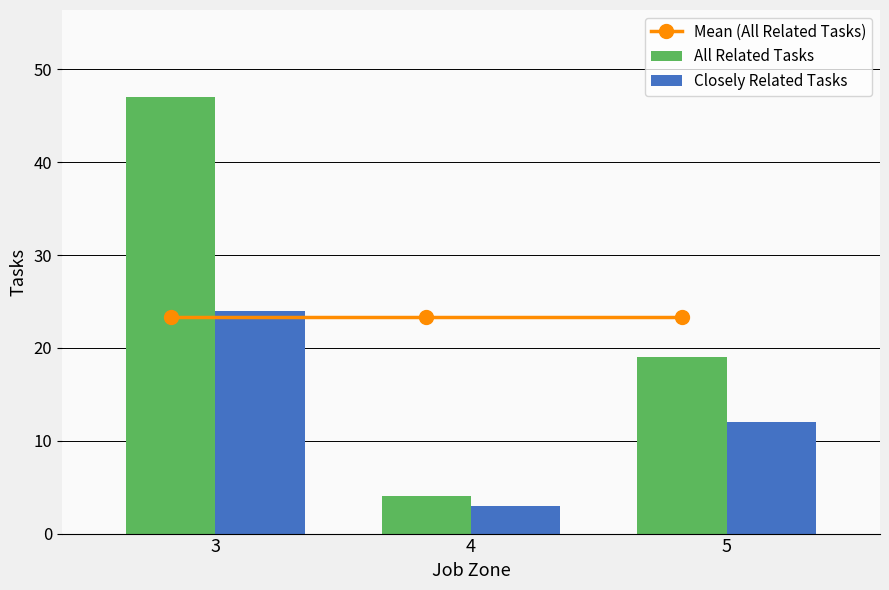

At 3, list the series in order from smallest to largest.

Mean (All Related Tasks), Closely Related Tasks, All Related Tasks